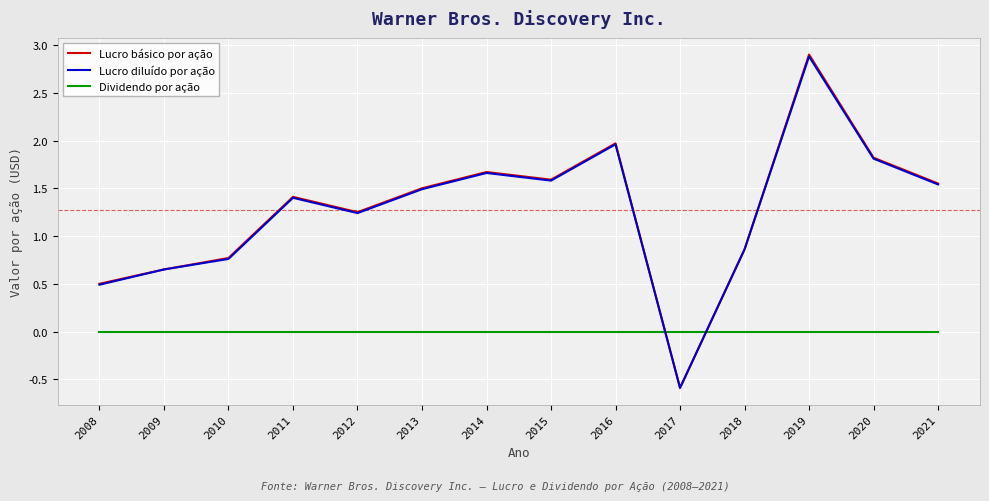

True or false: Dividendo por ação has a value of 0.0 at 2010.

True